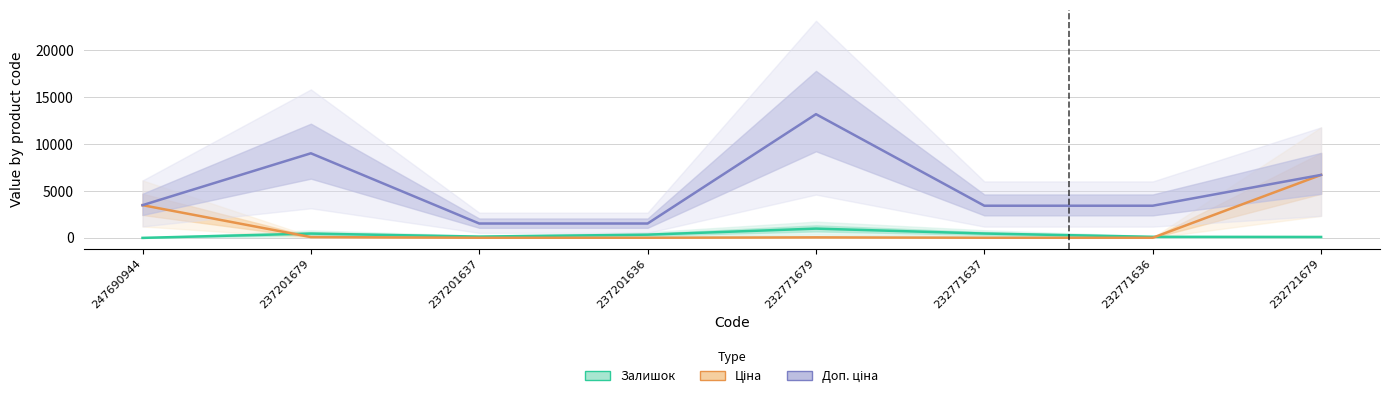

What are all the series names shown in the legend?

Залишок, Ціна, Доп. ціна